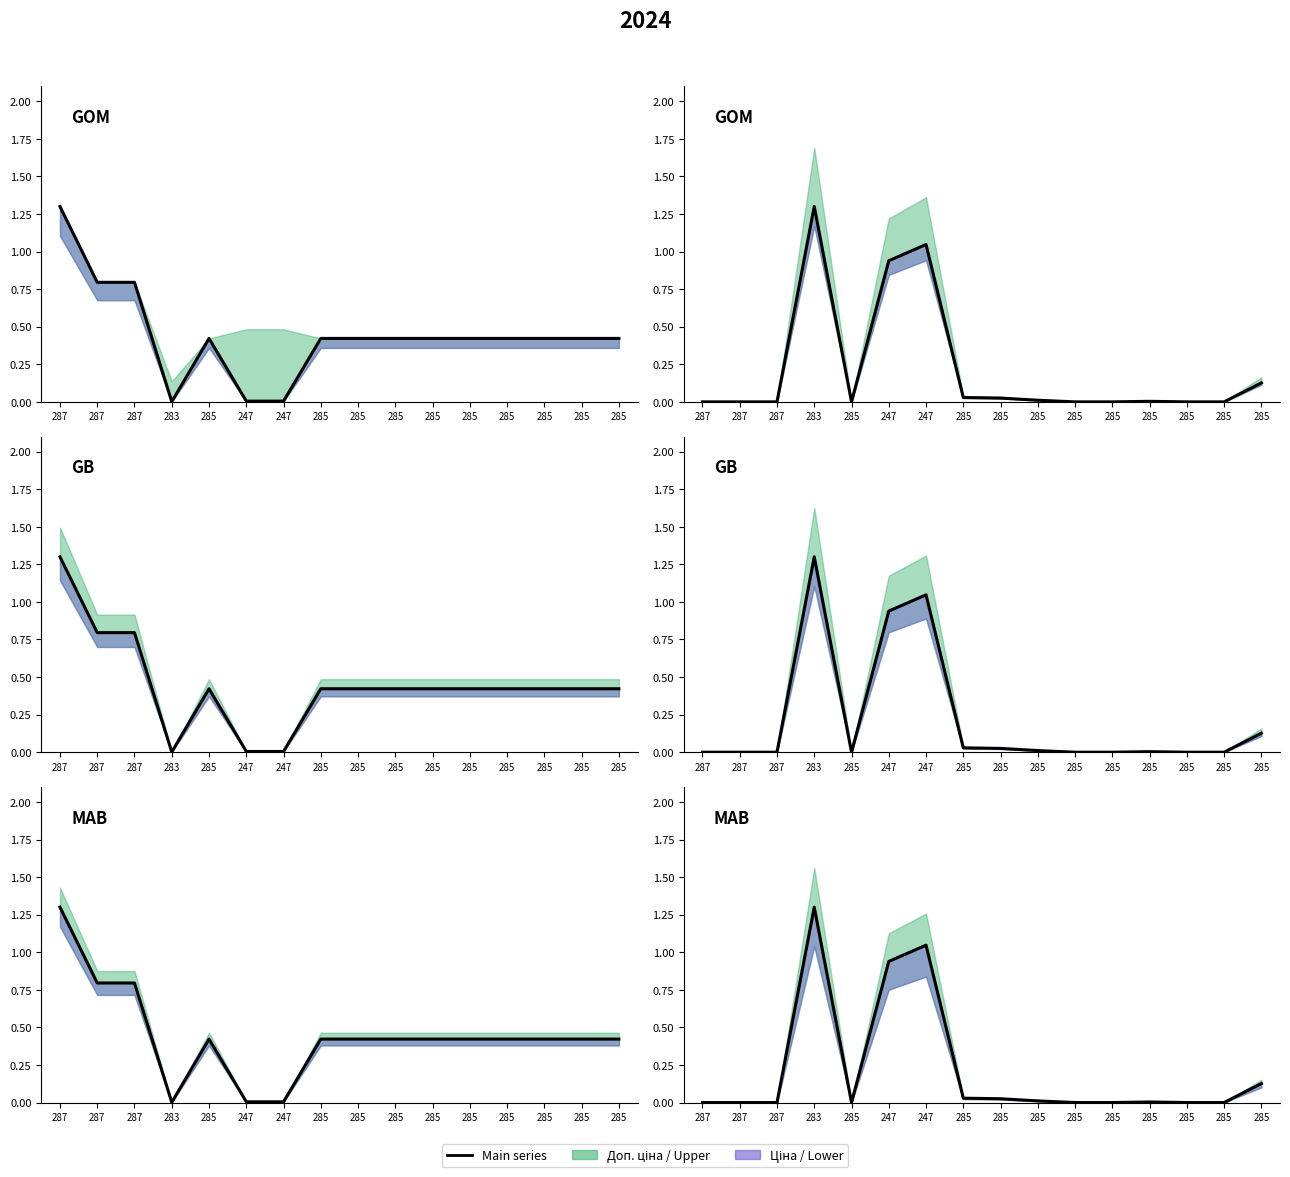

The value at 287 is -0.5. True or false?

False